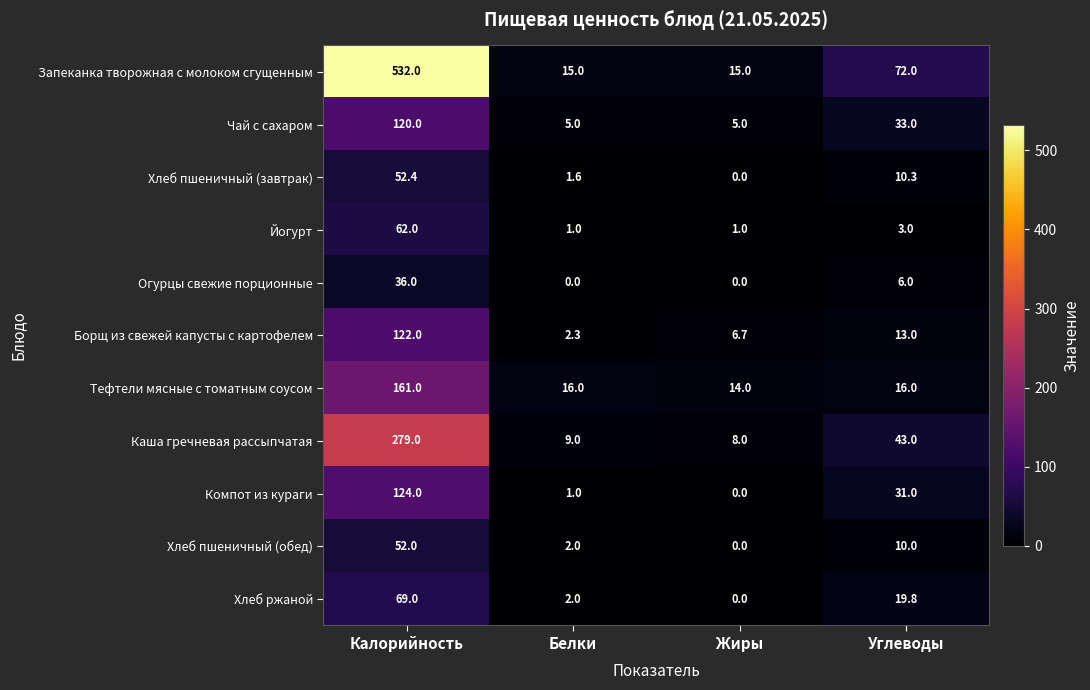

Which series changed the most between Калорийность and Белки?

Запеканка творожная с молоком сгущенным